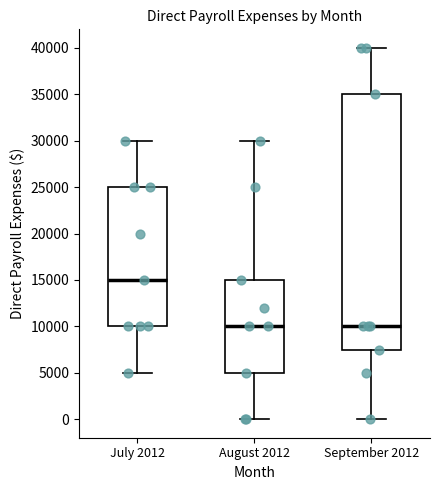

Reading left to right, transcribe this box plot: for each box, give where its median line is, the range the box spans, and where its two whiskers end, as read against the y-axis. The values are not printed on the chart, so give them approximately, as read against the axis.

July 2012: median 15000, box 10000 to 25000, whiskers 5000 to 30000
August 2012: median 10000, box 5000 to 15000, whiskers 0 to 30000
September 2012: median 10000, box 7500 to 35000, whiskers 0 to 40000